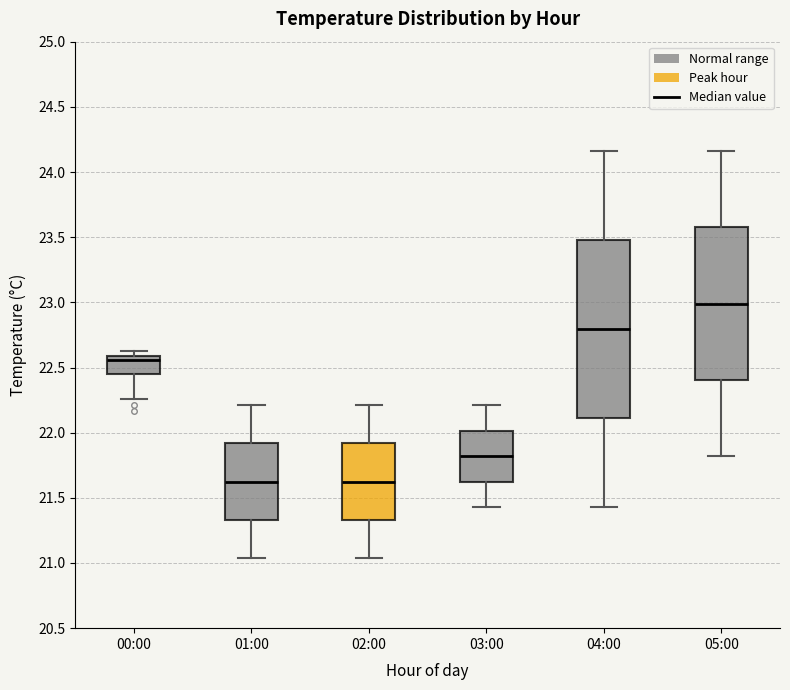

Comparing the boxes themselves (not the whiskers), which one is the tallest?

04:00